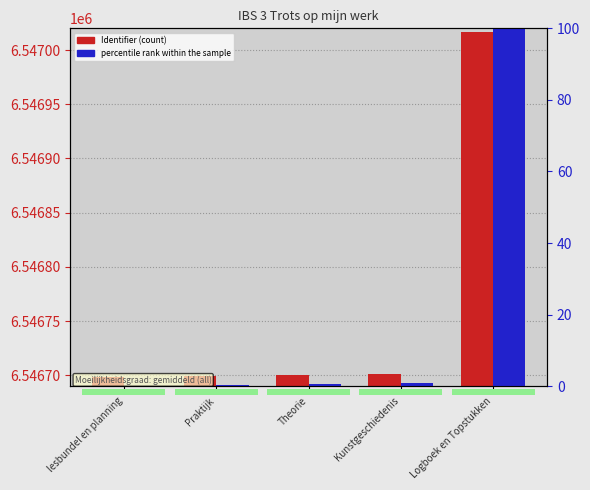

What is the difference between the percentile rank within the sample values at Theorie and Kunstgeschiedenis?

0.3